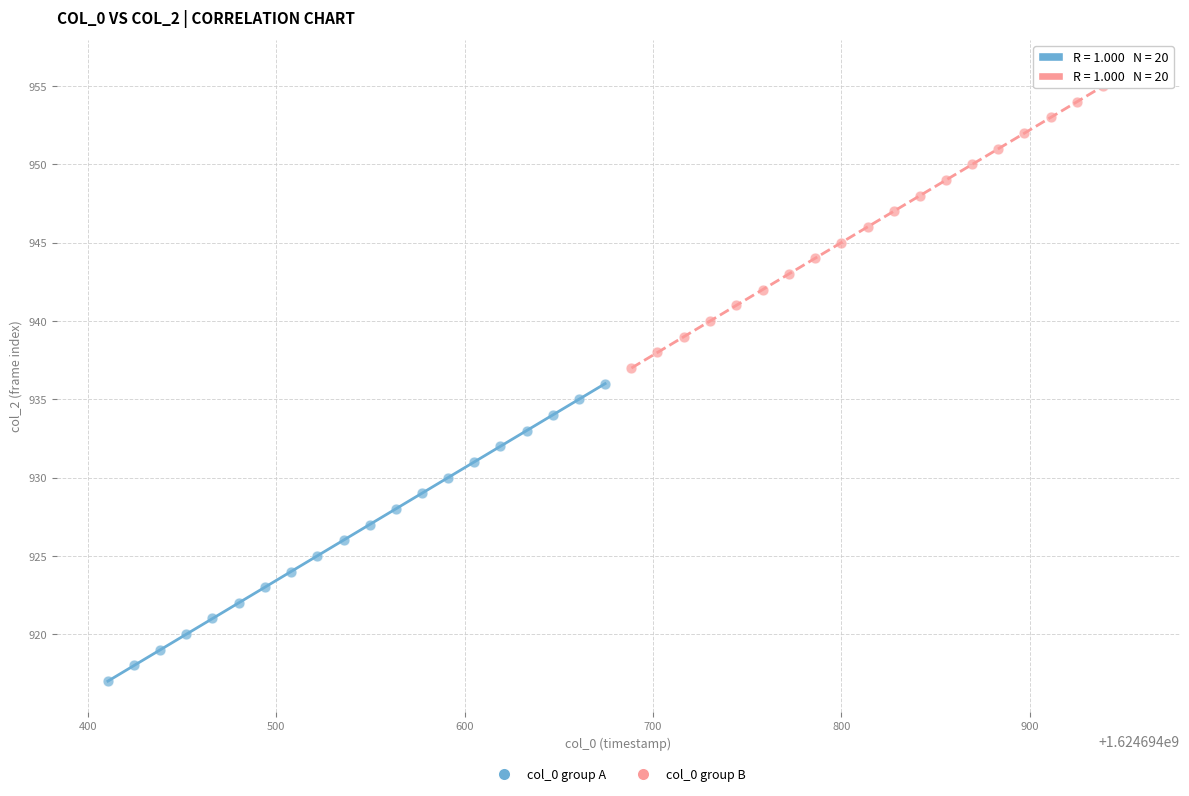

Which series reaches the maximum Y coordinate?

col_0 group B